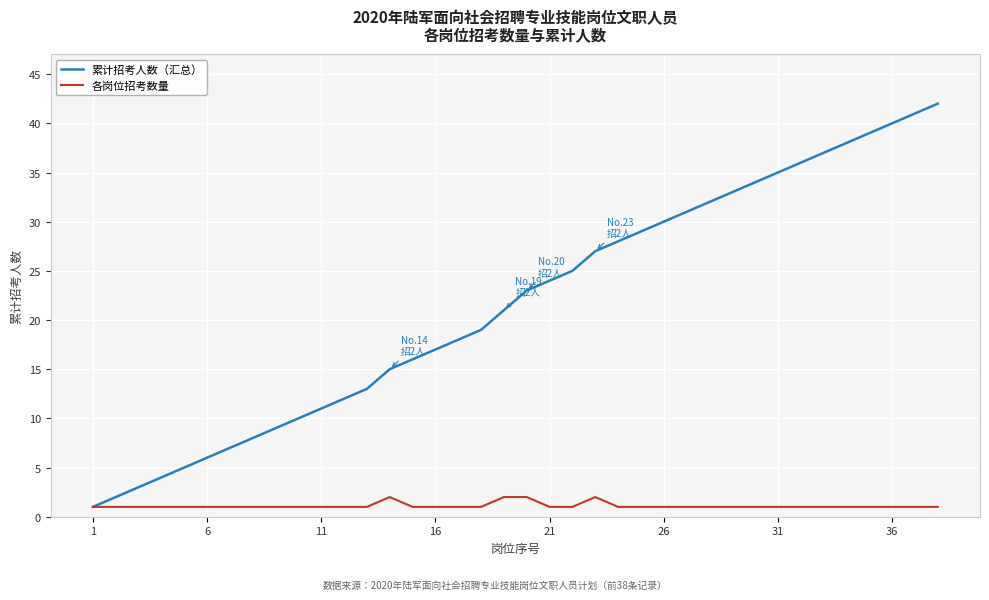

What is the greatest value displayed?

42